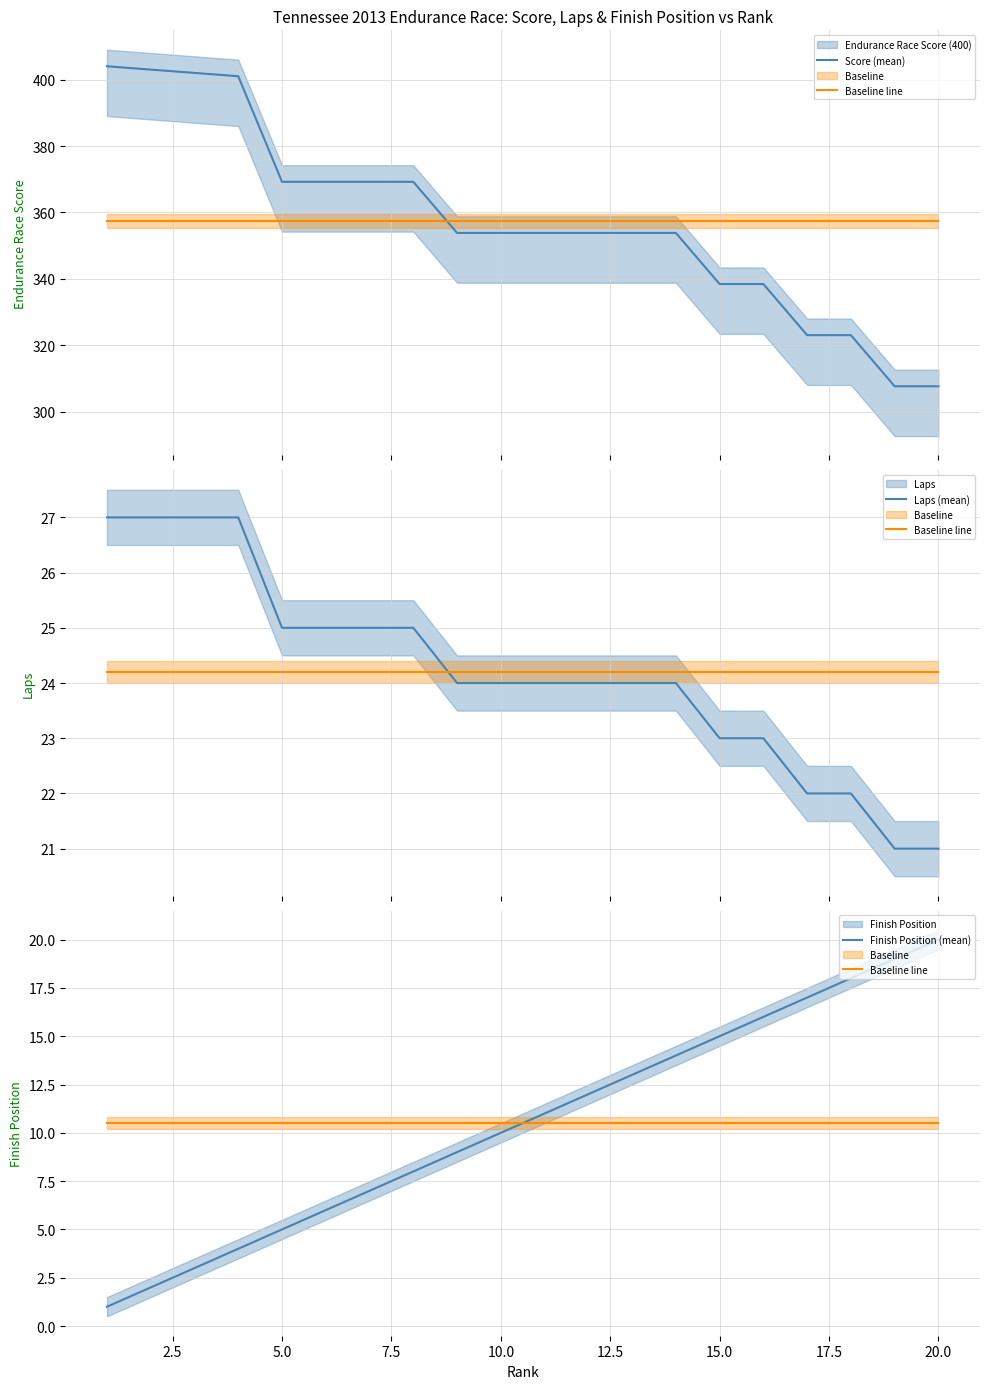

Does the chart display data point markers on the line(s)?

No